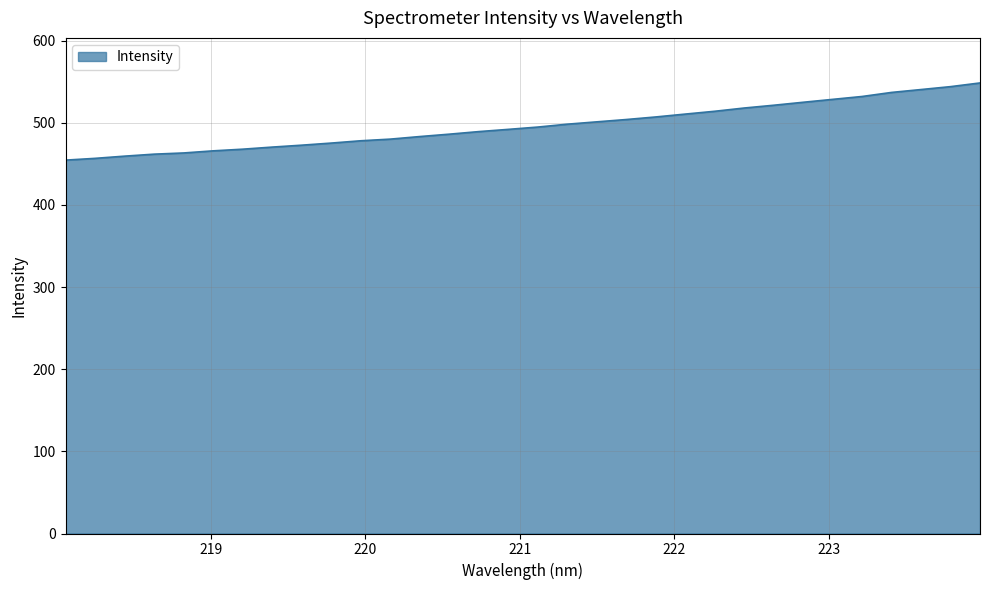

What is the difference between the maximum and minimum values?

94.0